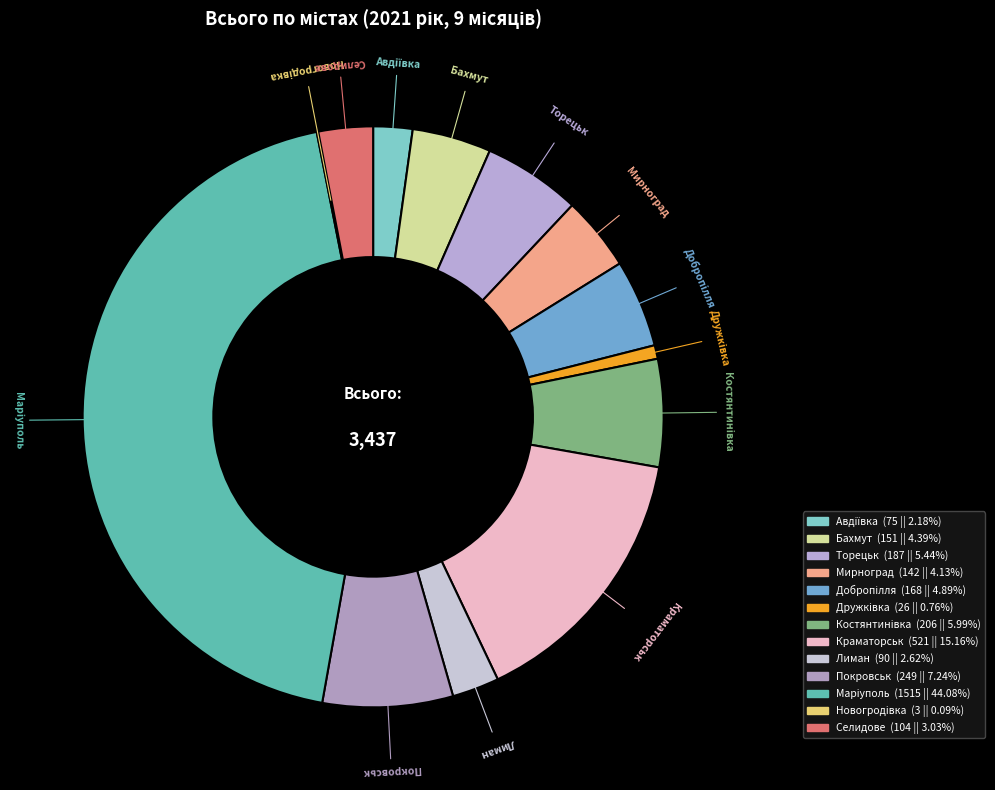

Is the sum of Покровськ and Дружкiвка greater than half?

No